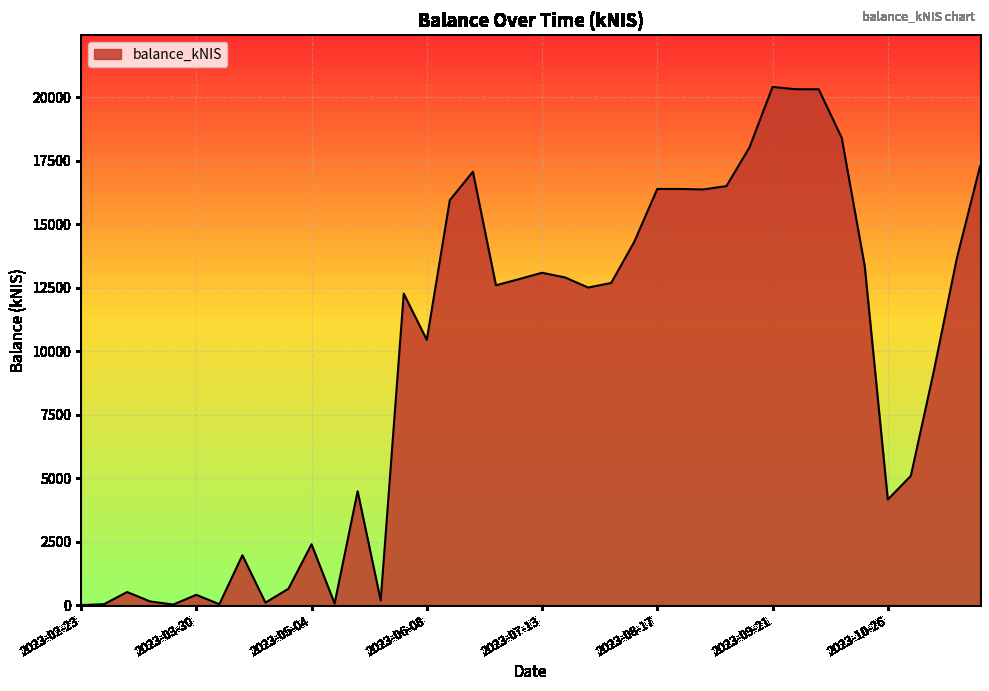

How many values are below 12594?

20